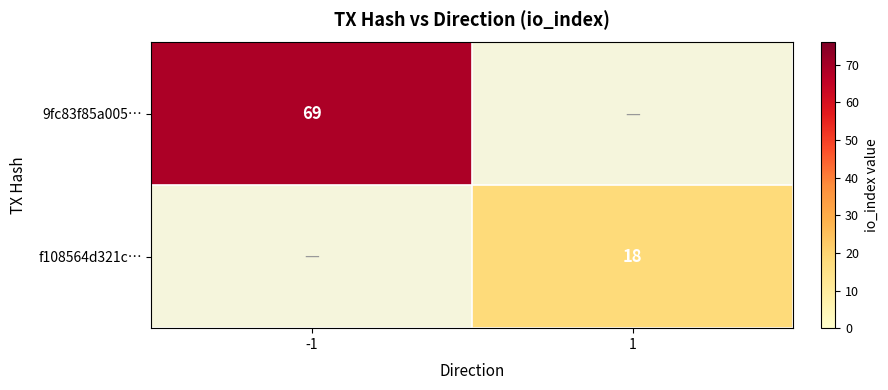

What is the smallest value displayed?

18.0